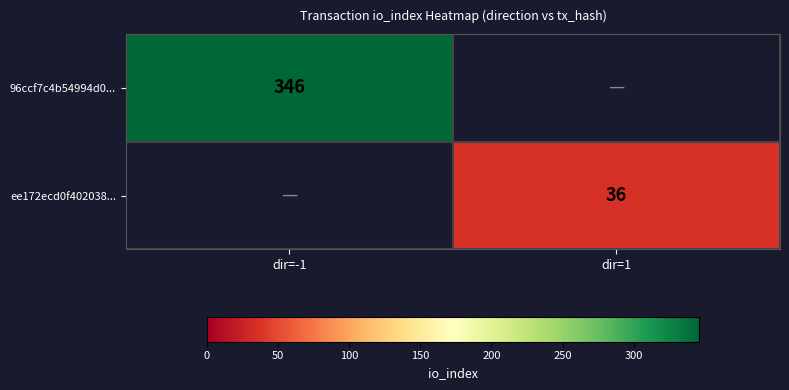

True or false: 96ccf7c4b54994d0... has a value of 346 at dir=-1.

True